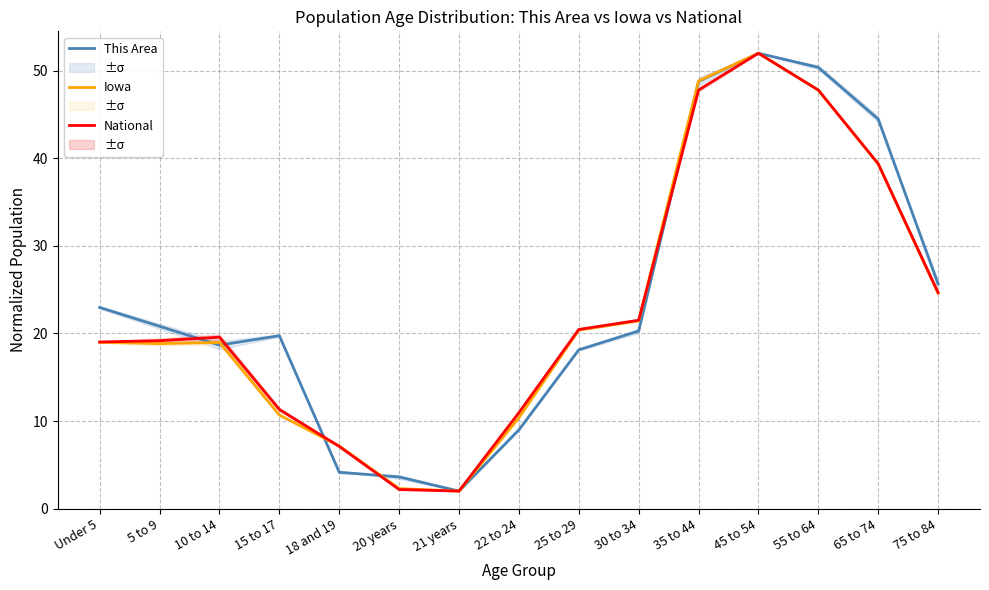

What value does the Iowa series have at 30 to 34?

21.4